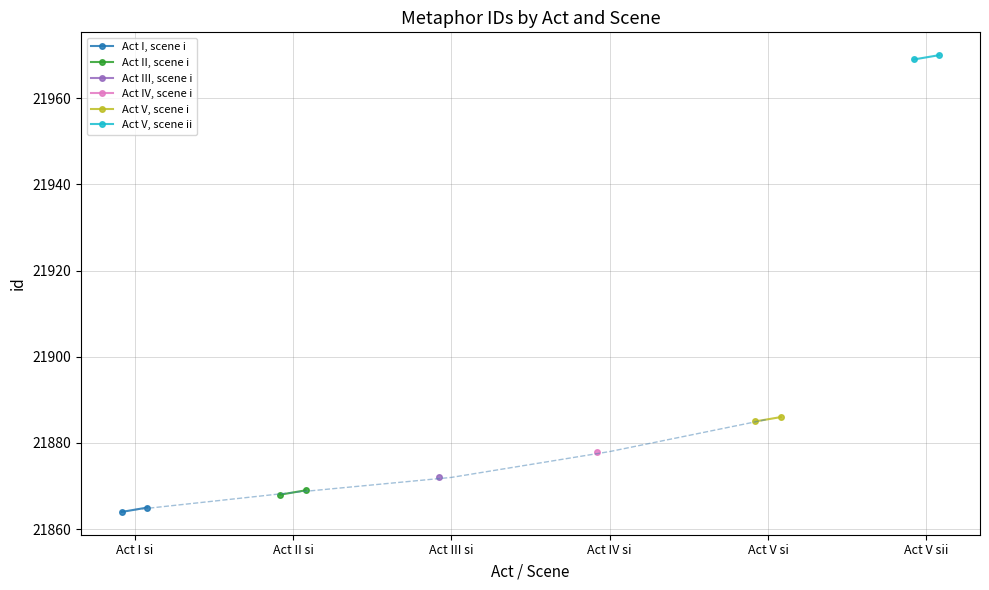

Between Act I si and Act II si, which is larger?

Act II si